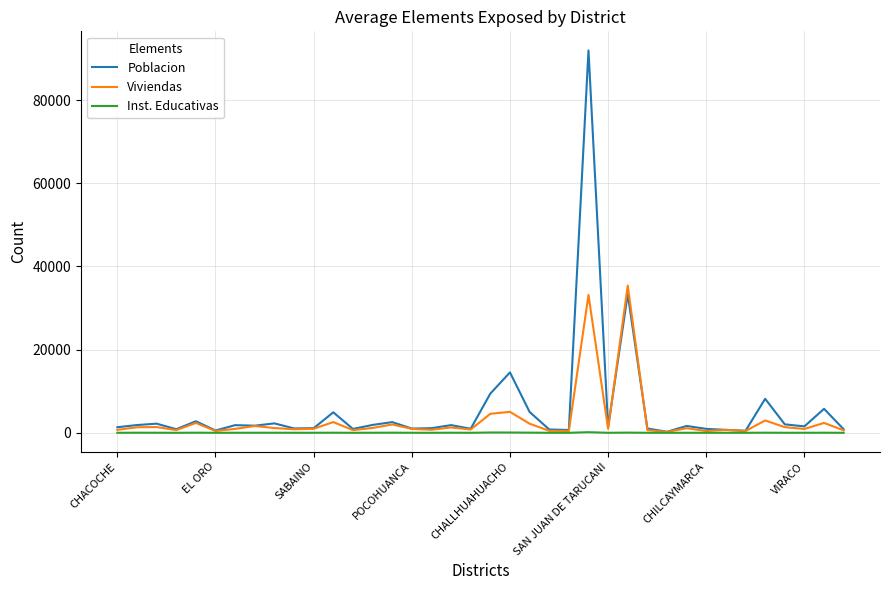

Rank the series by their maximum value, from lowest to highest.

Inst. Educativas, Viviendas, Poblacion